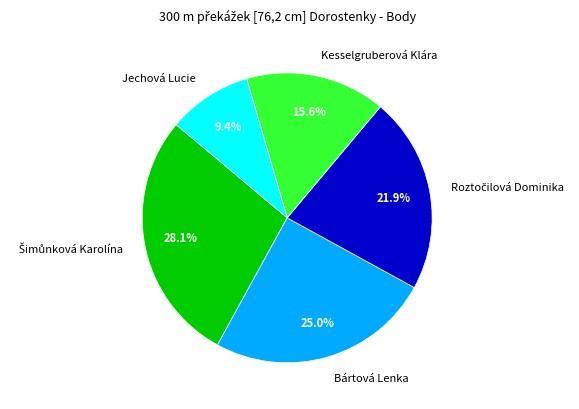

True or false: Bártová Lenka accounts for 25% of the total.

True